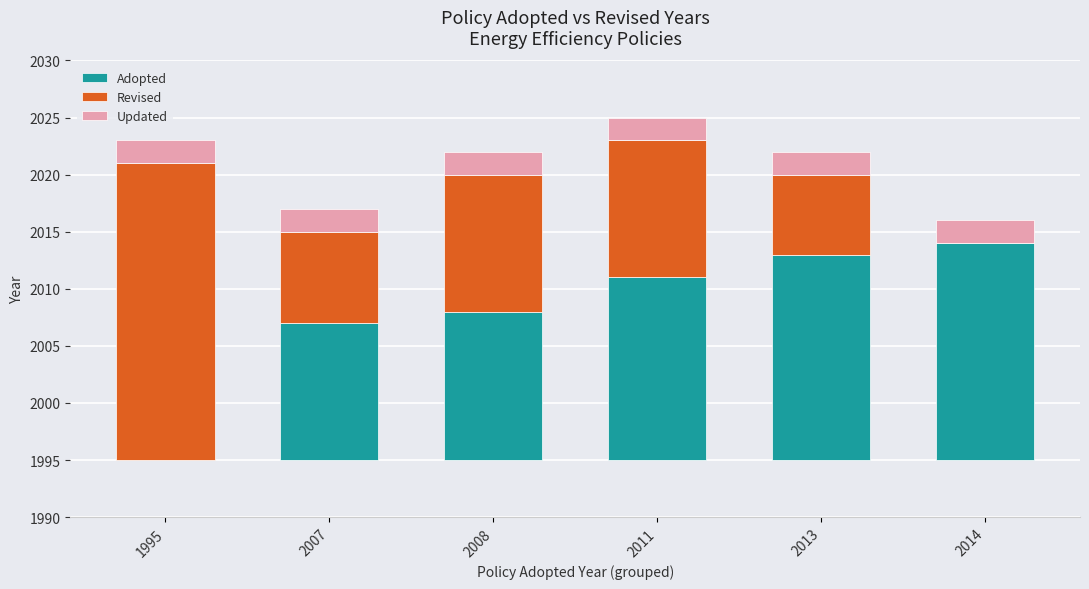

What is the difference between the second highest and second lowest values in the Adopted series?

6